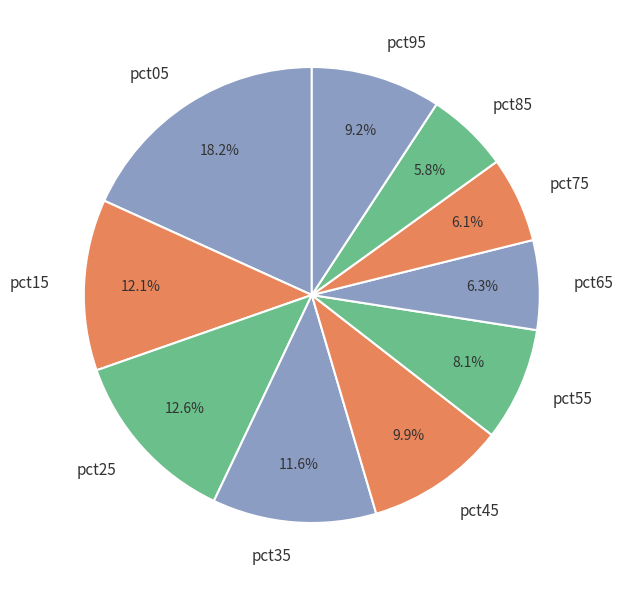

To the nearest percent, what is the difference between the pct05 and pct45 slice percentages?

8%